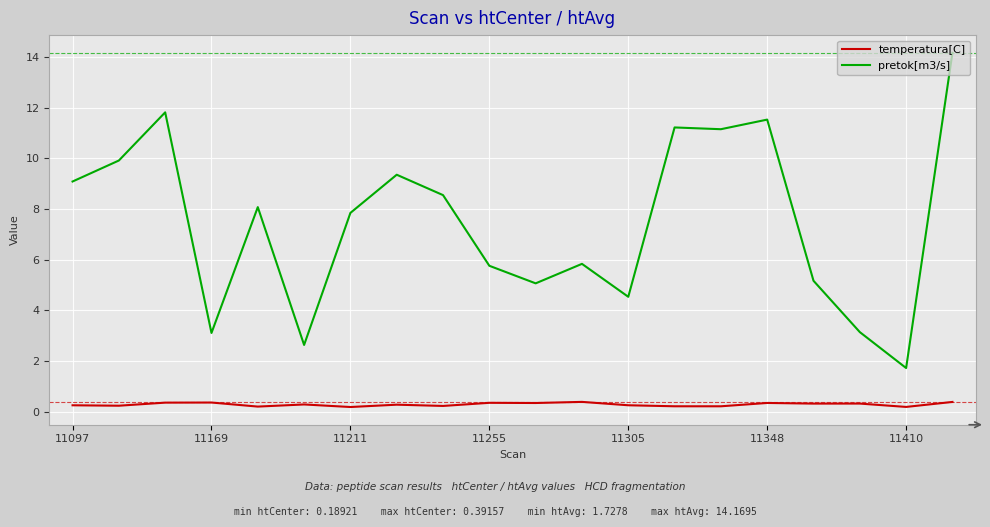

True or false: temperatura[C] and pretok[m3/s] cross at least once.

False